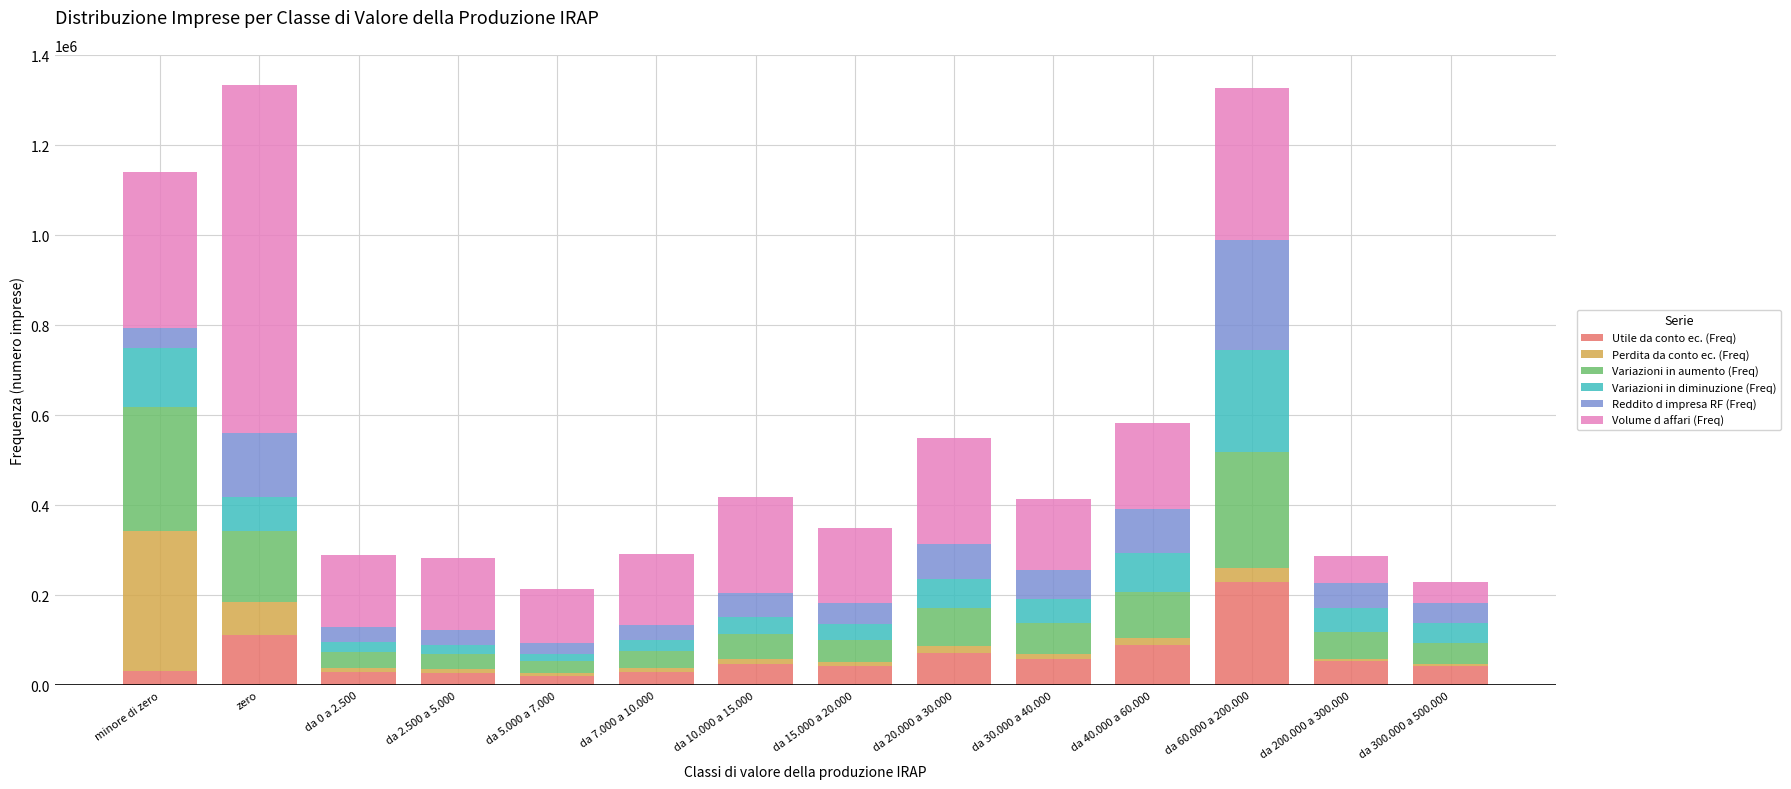

What is the maximum value for Utile da conto ec. (Freq)?

229061